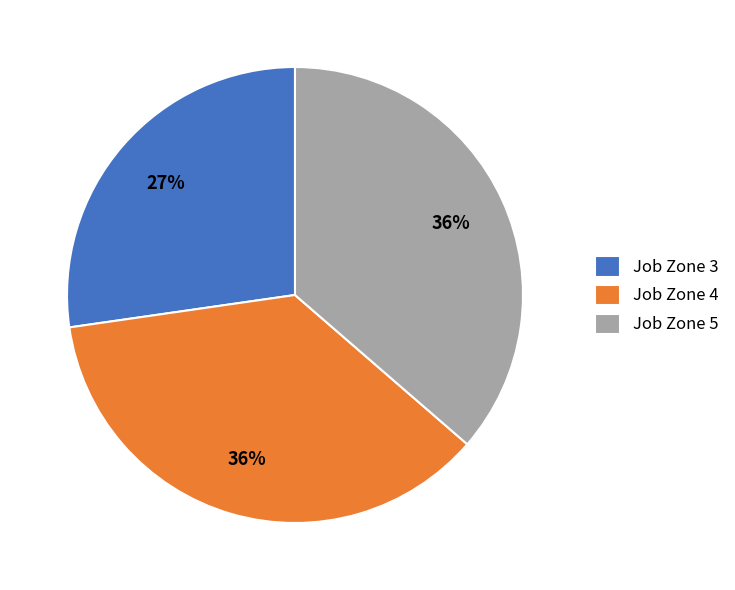

Is it true that Job Zone 4 is 55% of the pie?

False